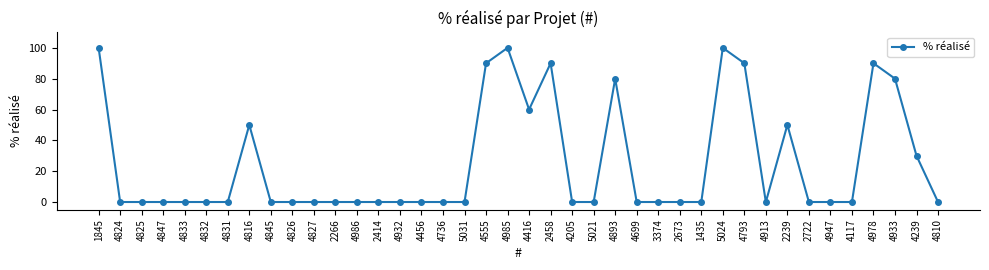

Count the number of categories in the chart.

40